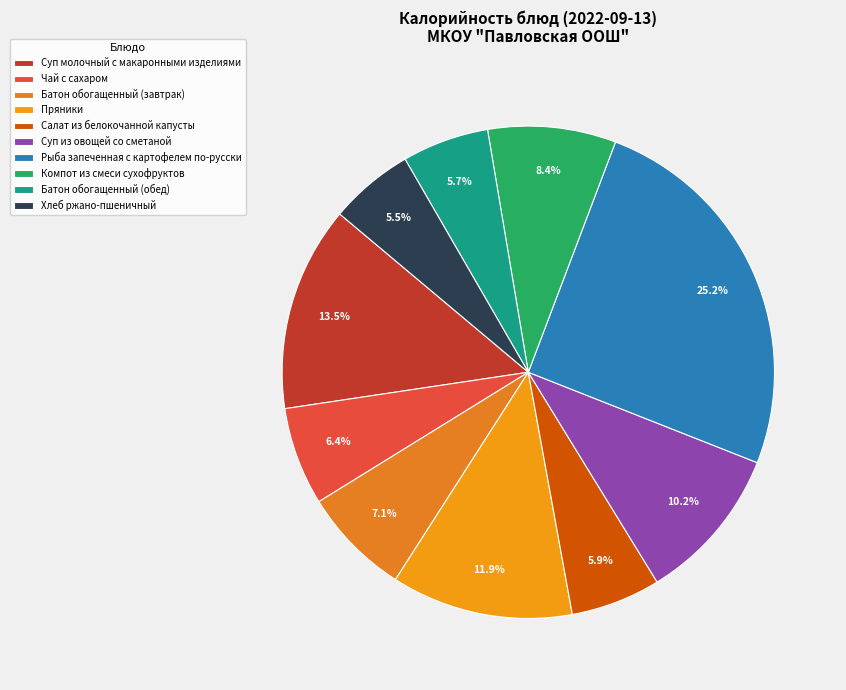

What percentage is the Батон обогащенный (обед) slice, to the nearest percent?

6%